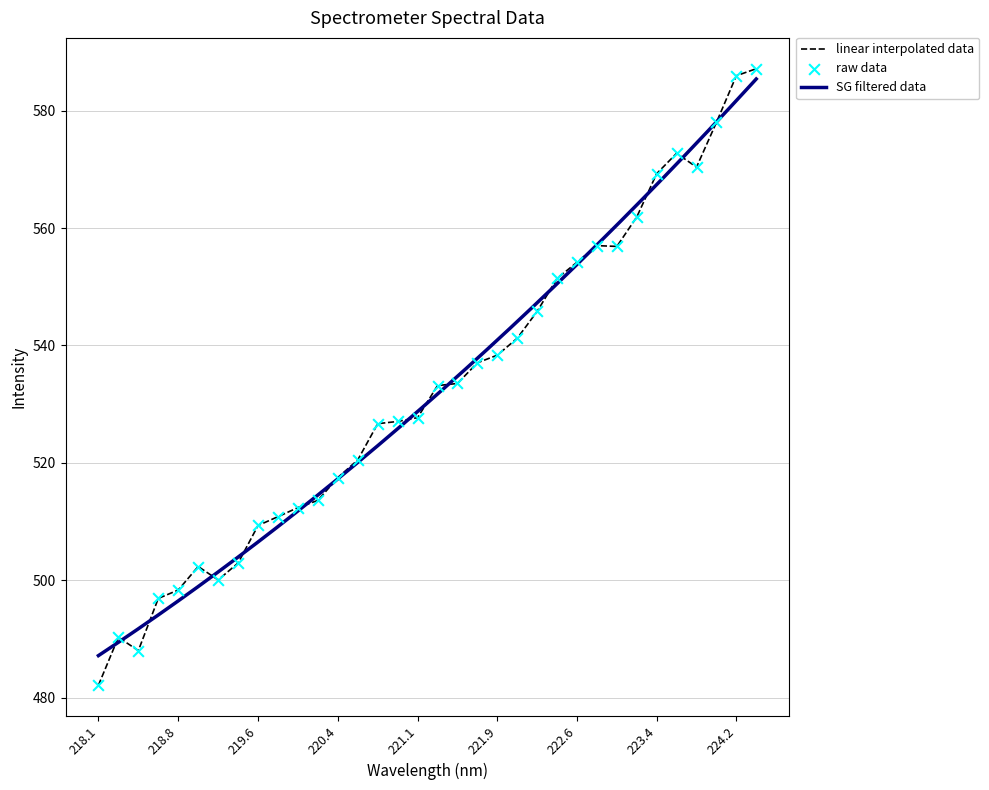

What is the maximum value for linear interpolated data?

587.1